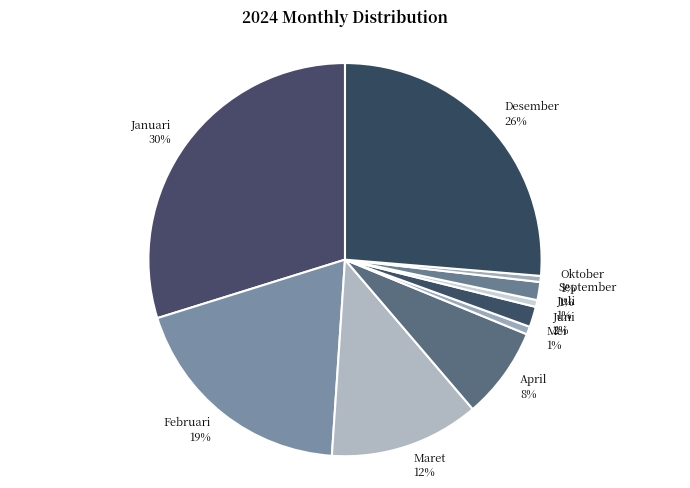

Is there any slice that represents more than half of the pie?

No